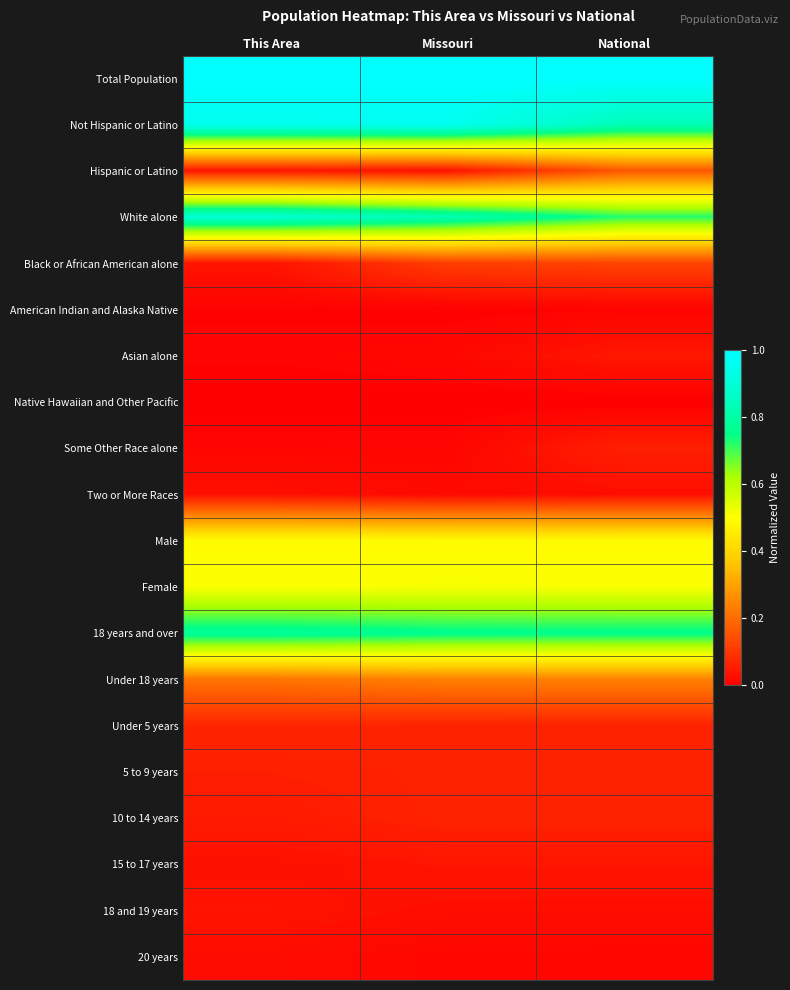

Count the number of categories in the chart.

3